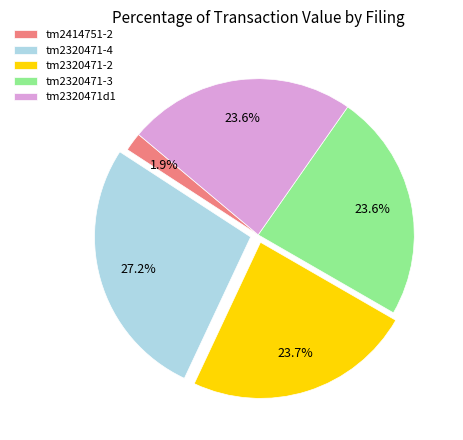

What is the total percentage of tm2320471-3 and tm2320471-2?

47.3%